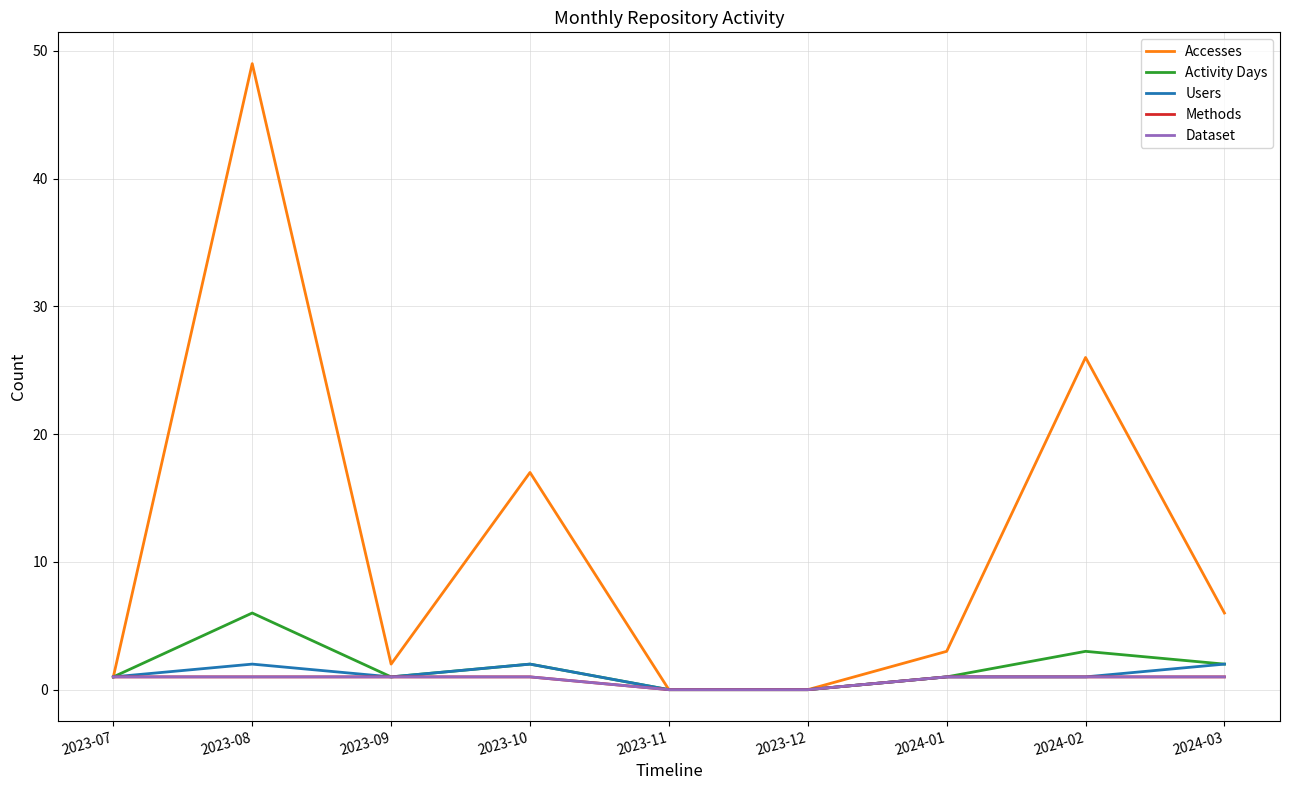

Which series changed the most between 2023-09 and 2024-01?

Accesses